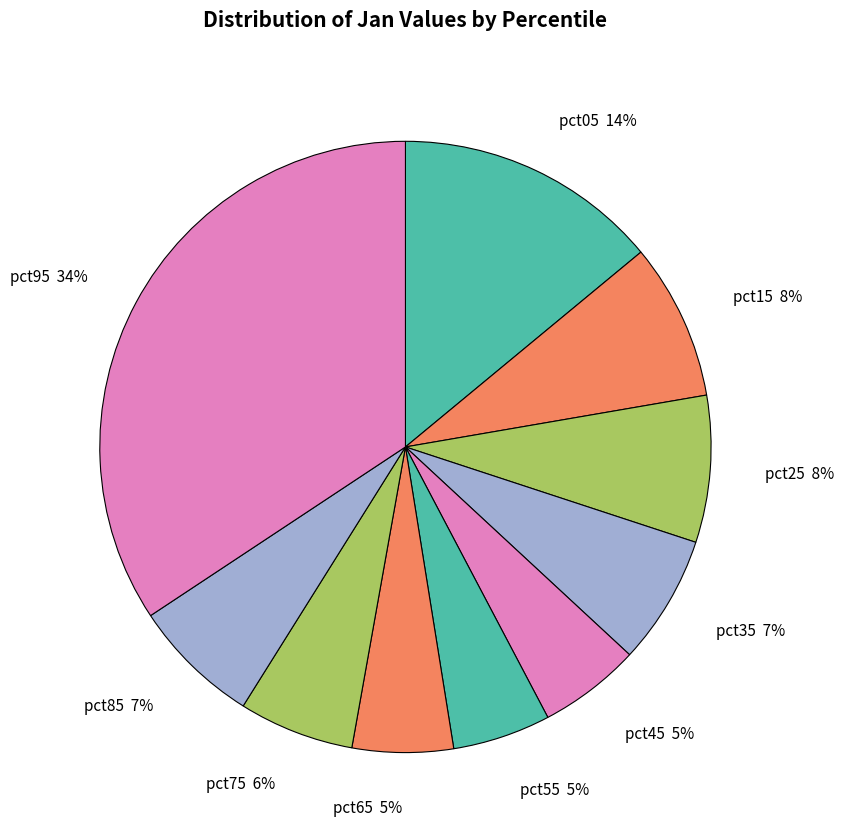

To the nearest percent, what is the combined percentage of pct15 and pct75?

14%